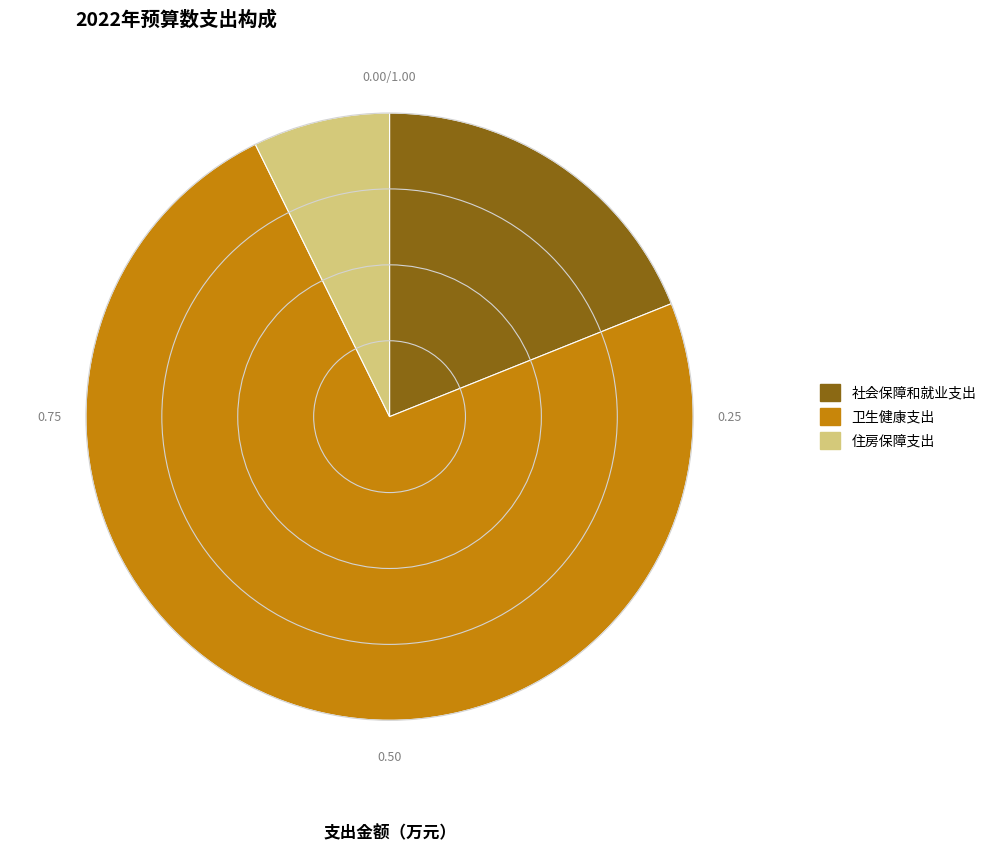

Does 住房保障支出 represent more than half of the total?

No